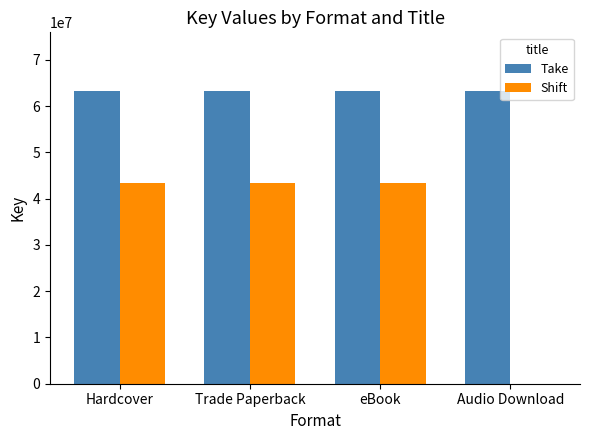

The value of Shift at Hardcover is 43468232. True or false?

True